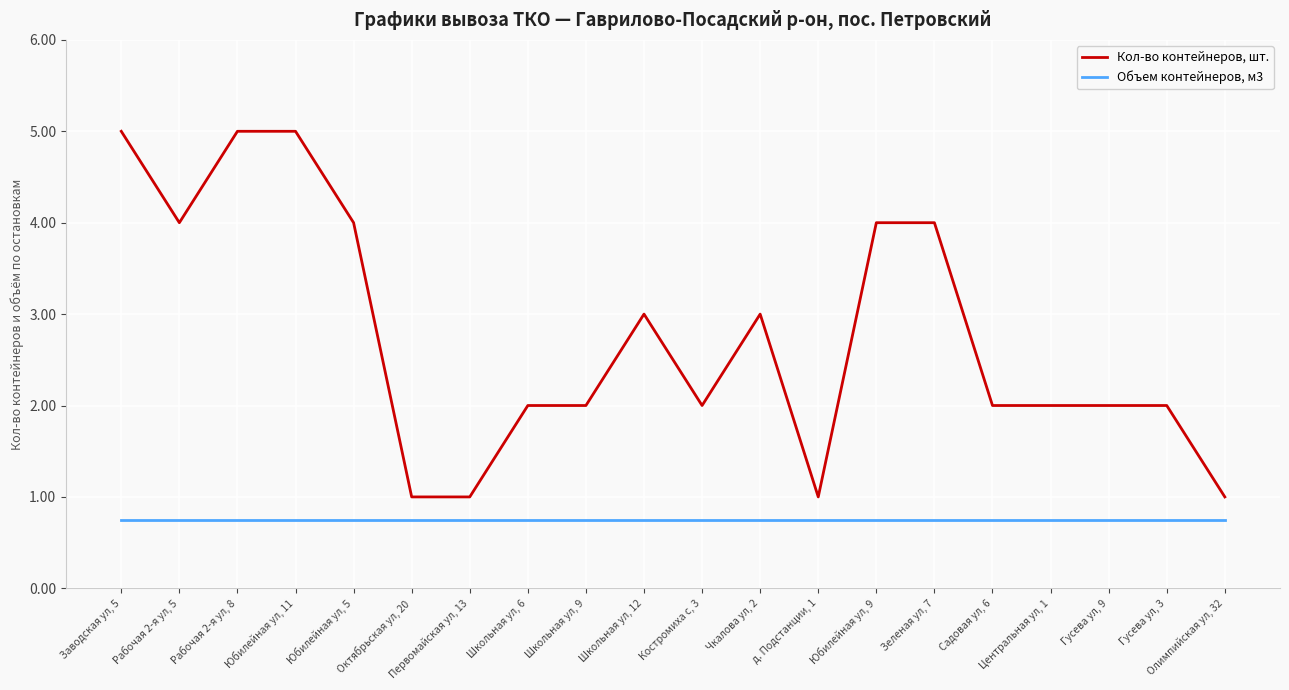

Is this an area chart (filled region under the line)?

No